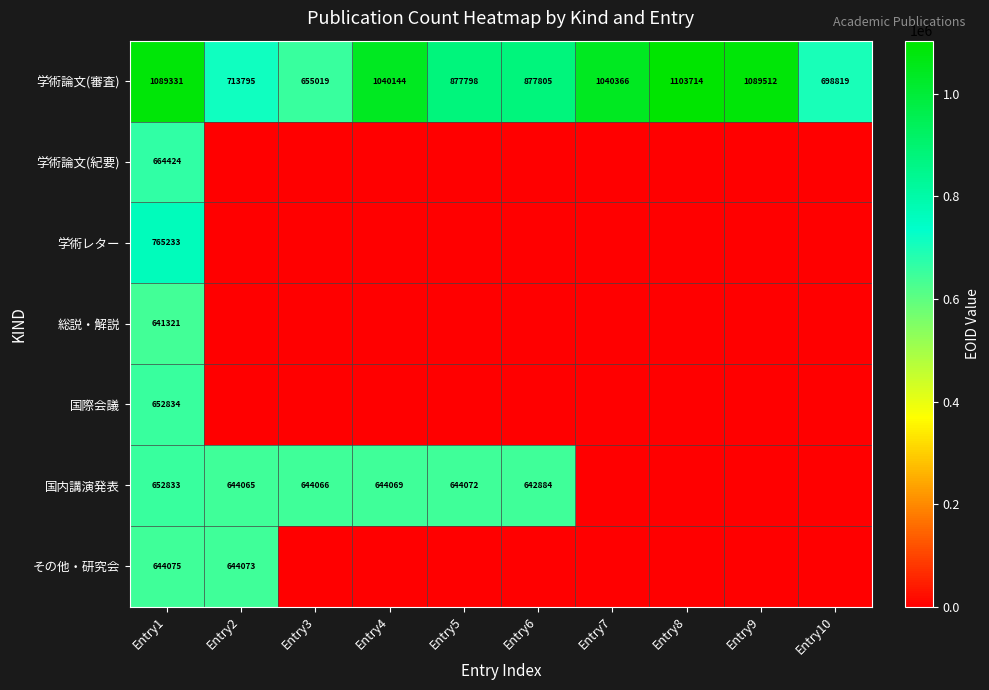

Is the value of 国内講演発表 at Entry1 greater than the value of 学術論文(審査) at Entry7?

No